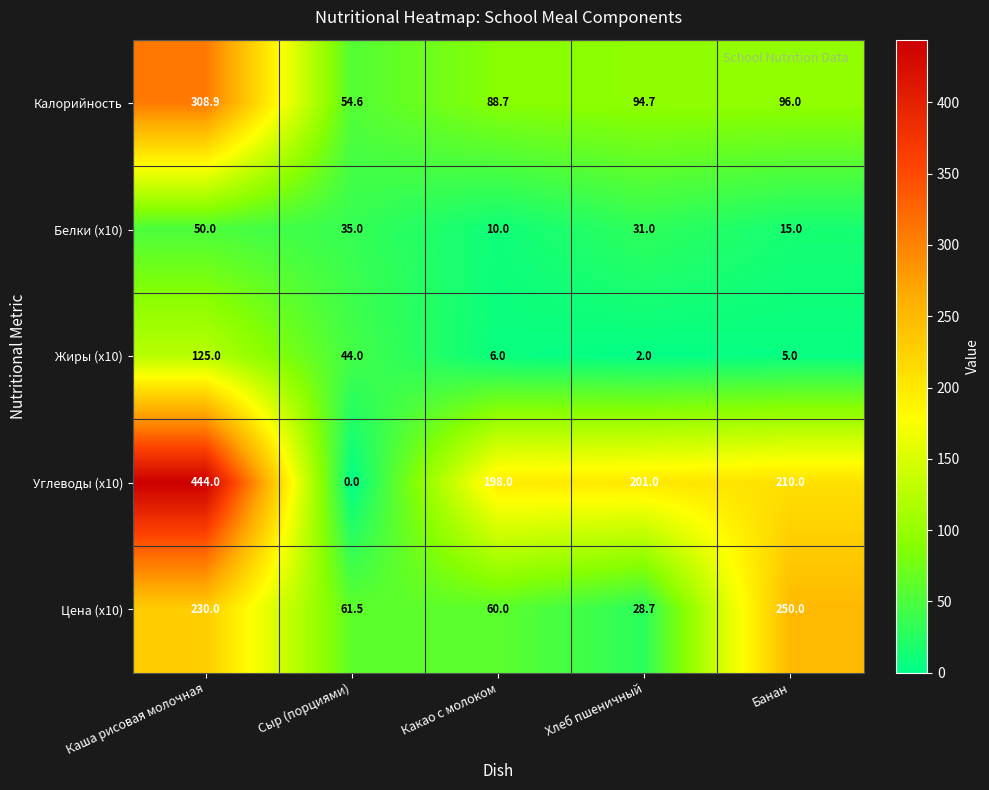

At which label is Калорийность closest to 181?

Банан